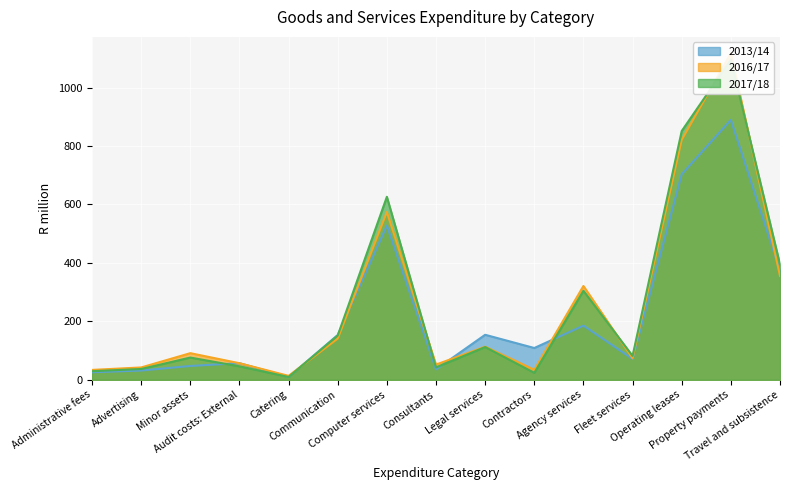

What is the label of the 12th point from the left?

Fleet services